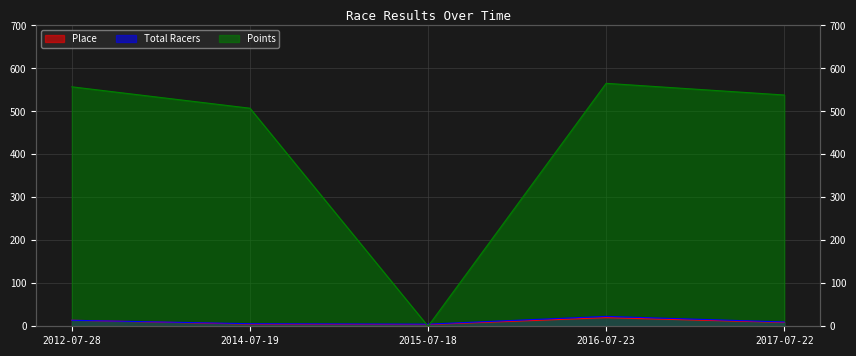

Which category has the highest value in the Points series?

2016-07-23